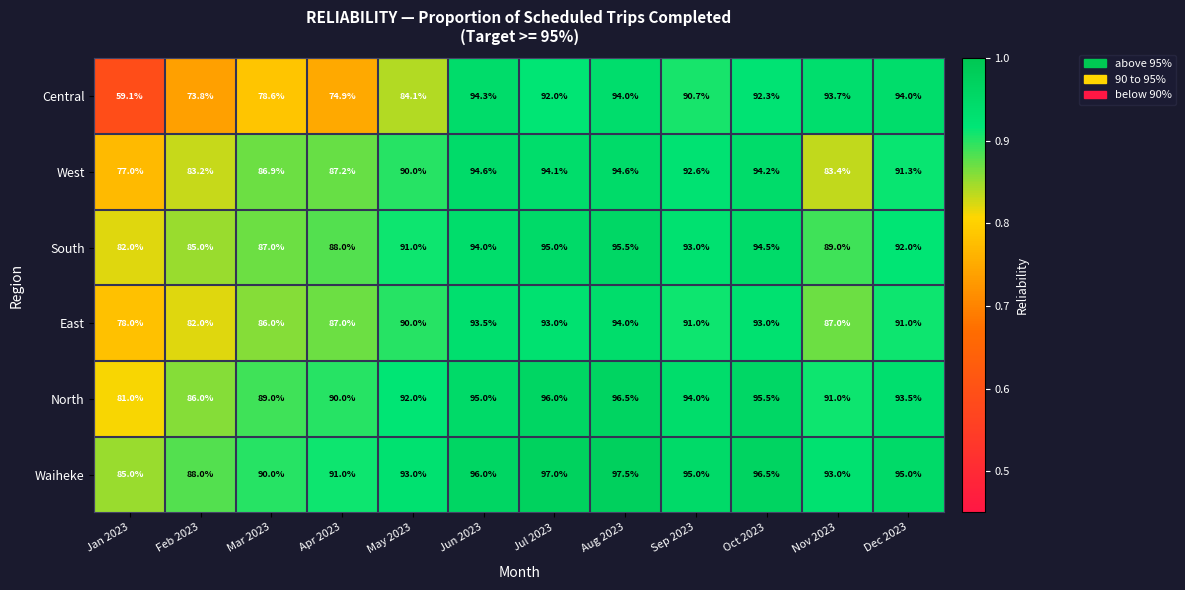

What is the sum of all South values?

1086.0